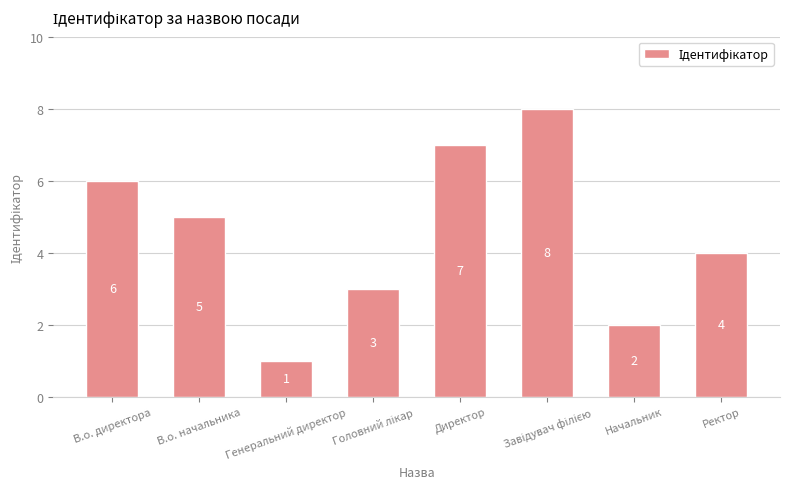

Where does the data first go above 5?

В.о. директора